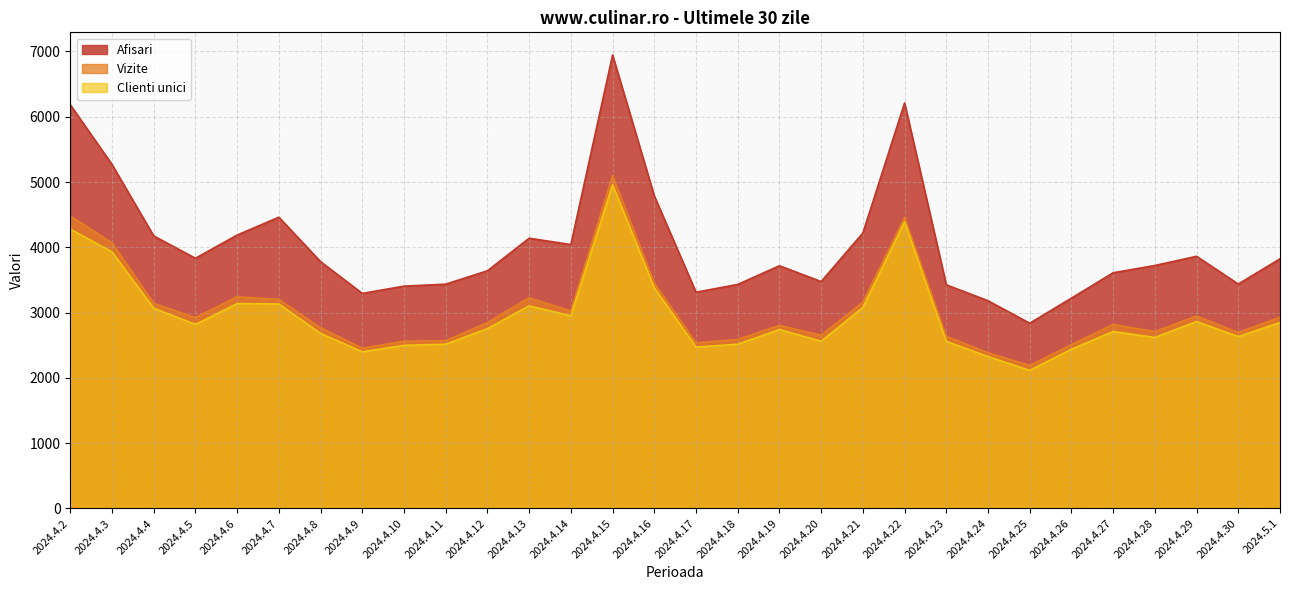

True or false: Clienti unici and Vizite intersect in this chart.

False